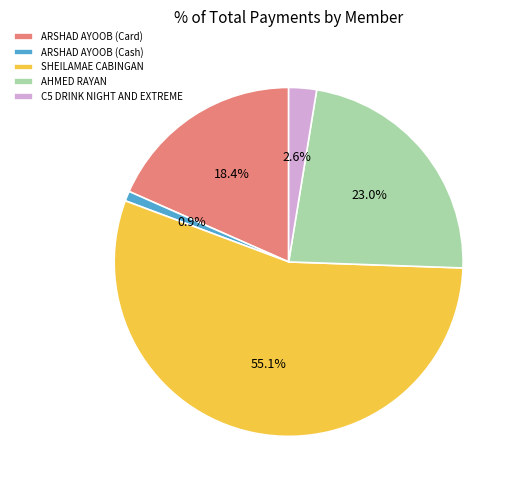

Which category has the smallest portion of the pie?

ARSHAD AYOOB (Cash)